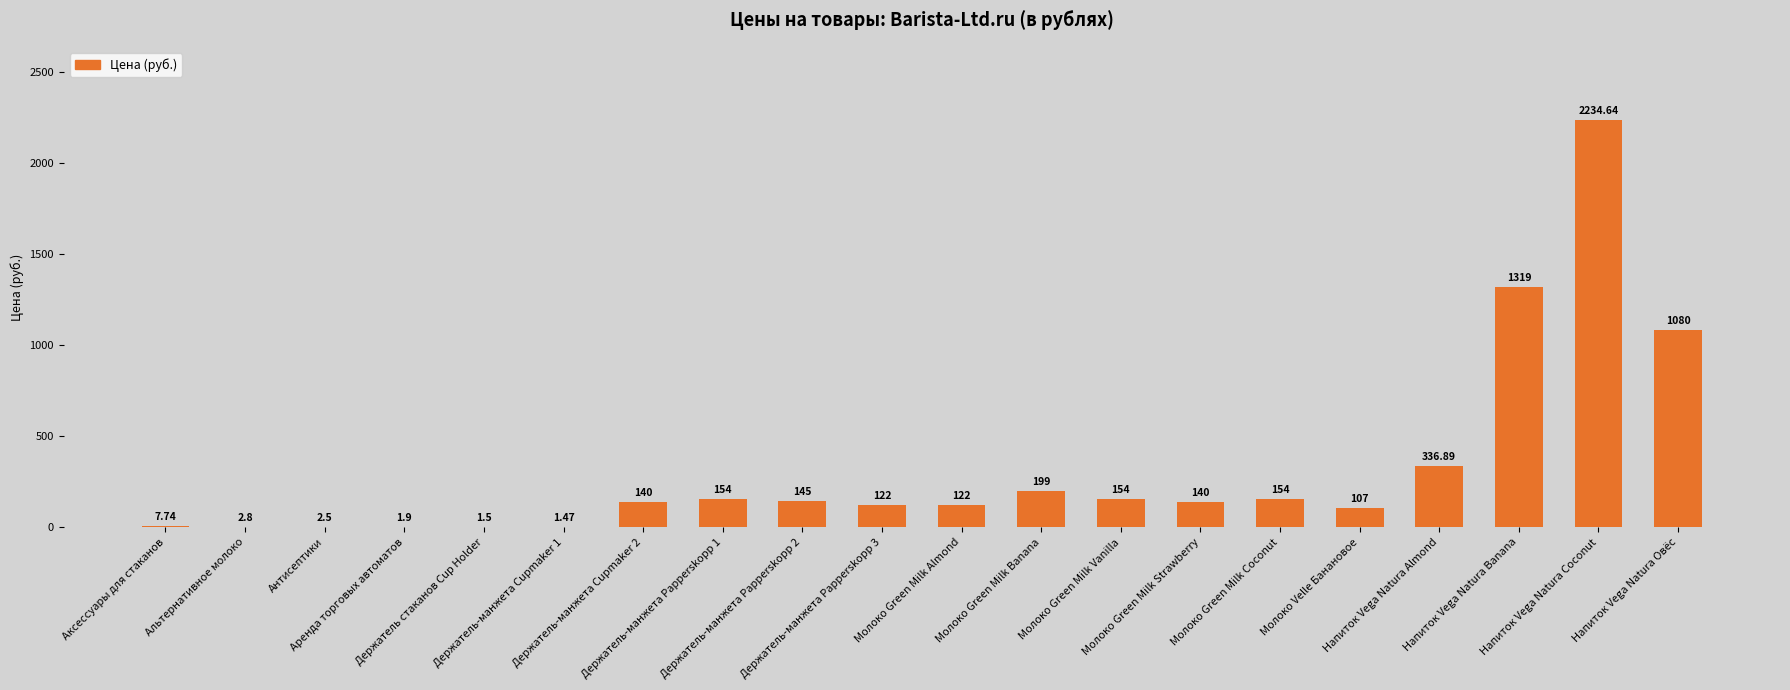

How many distinct data groups are displayed?

1